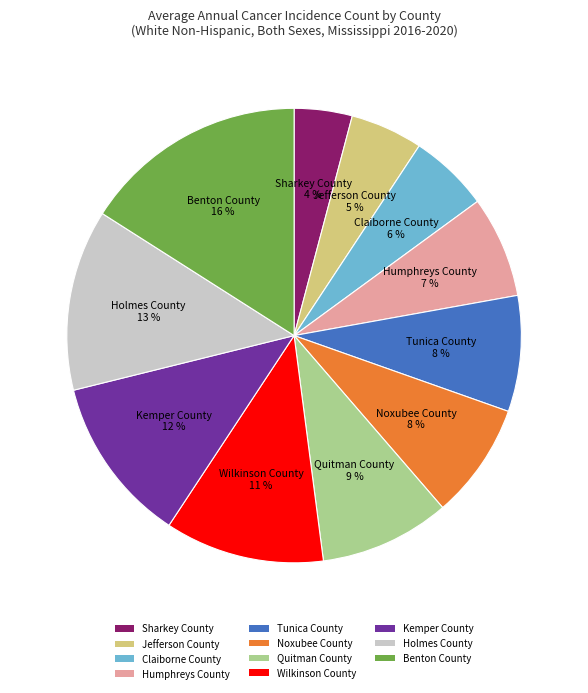

Do Sharkey County and Humphreys County together represent more than half of the pie?

No